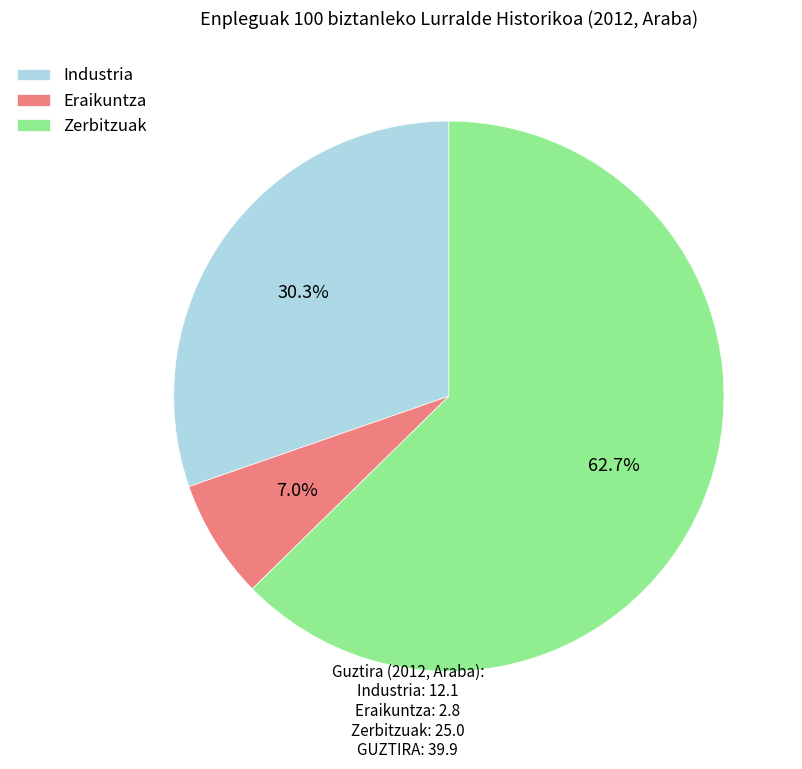

What is the smallest slice in the pie chart?

Eraikuntza